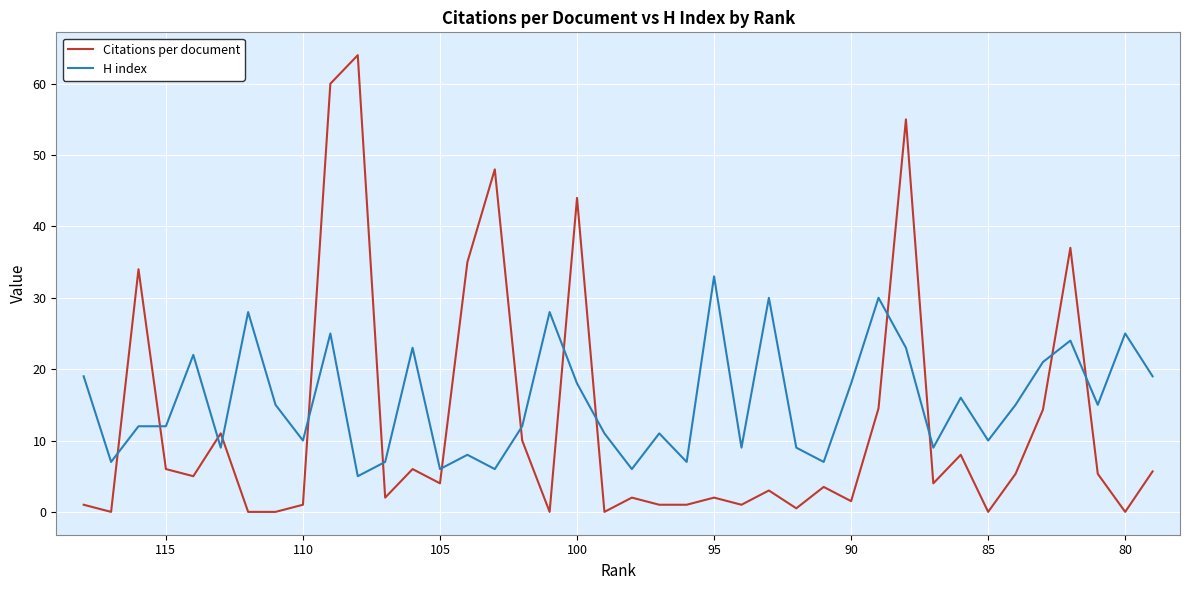

Rank the series by their average value, from highest to lowest.

H index, Citations per document